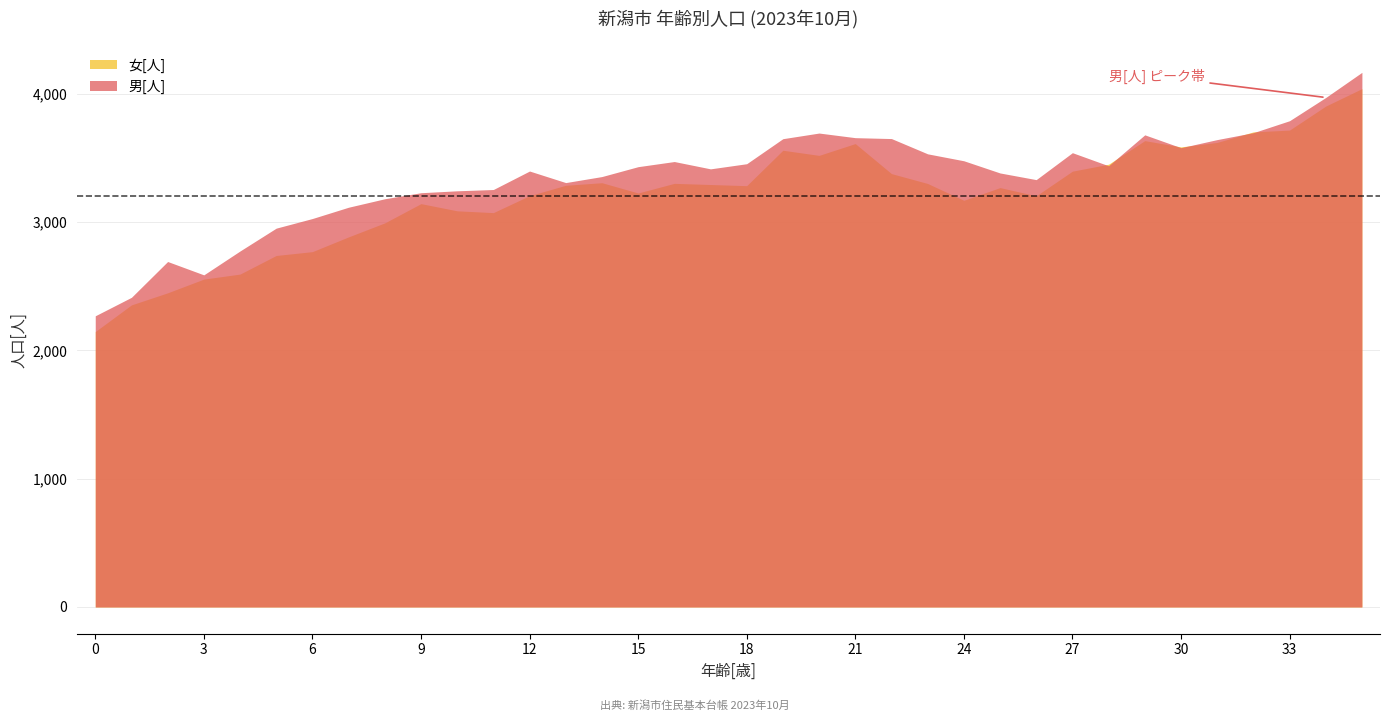

What is the greatest value displayed?

4166